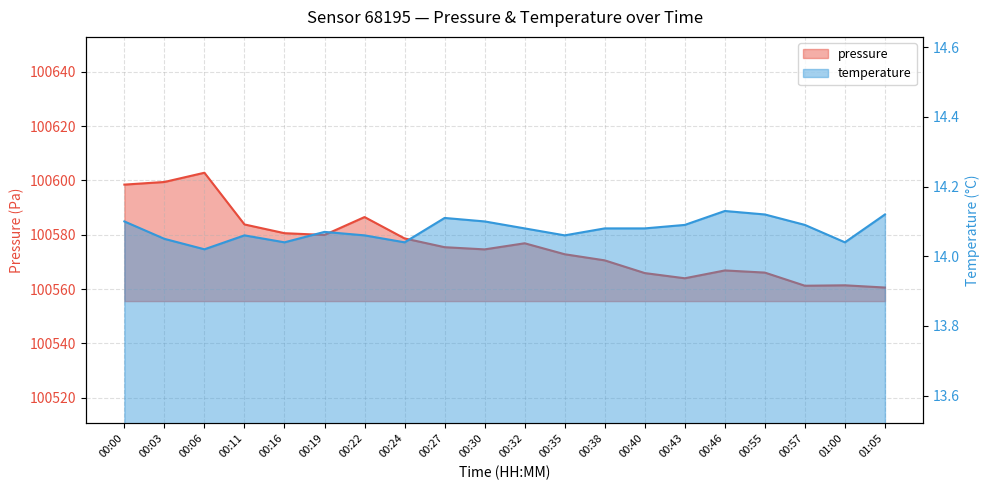

What is the difference between the highest and lowest values at 00:32?

100562.8